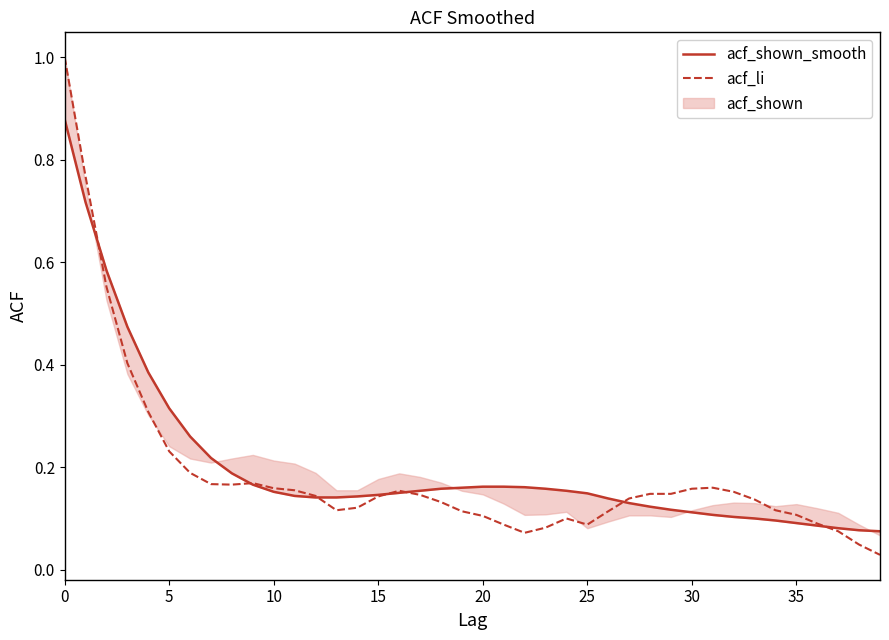

Where is acf_li nearest to the value 0?

39